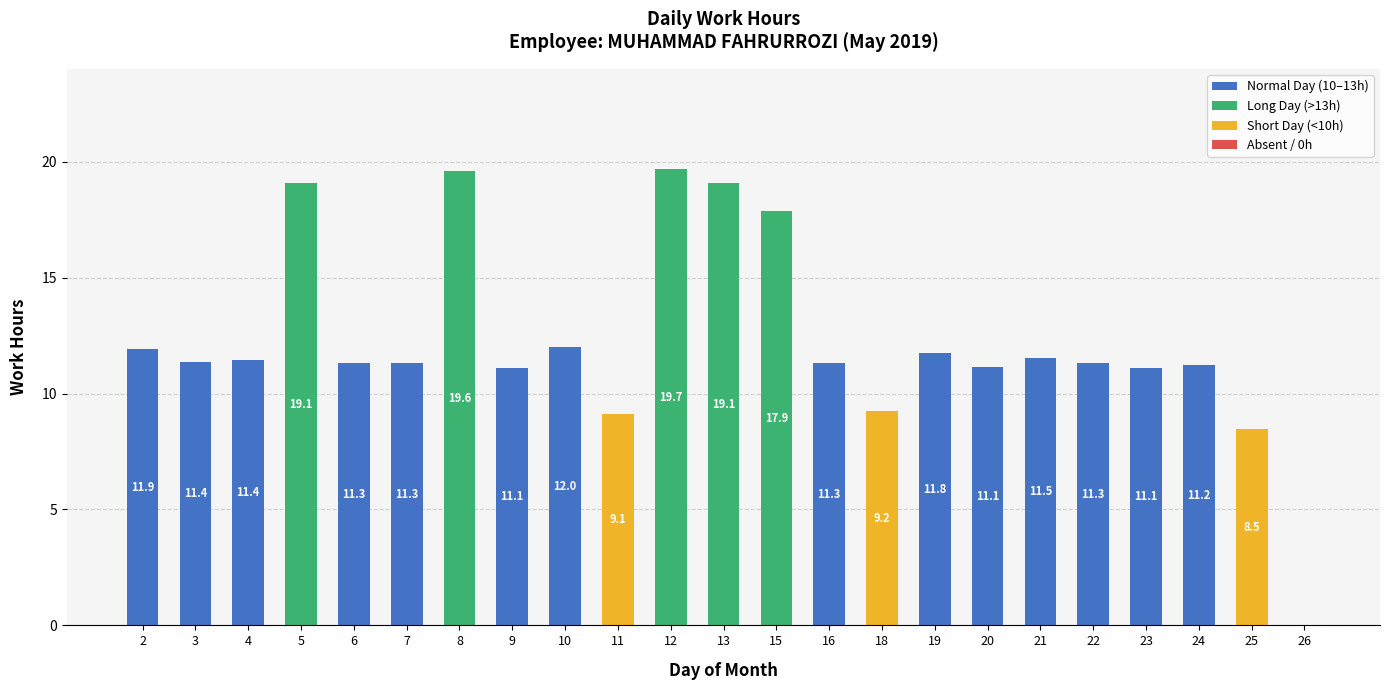

How many data points does each series have?

23